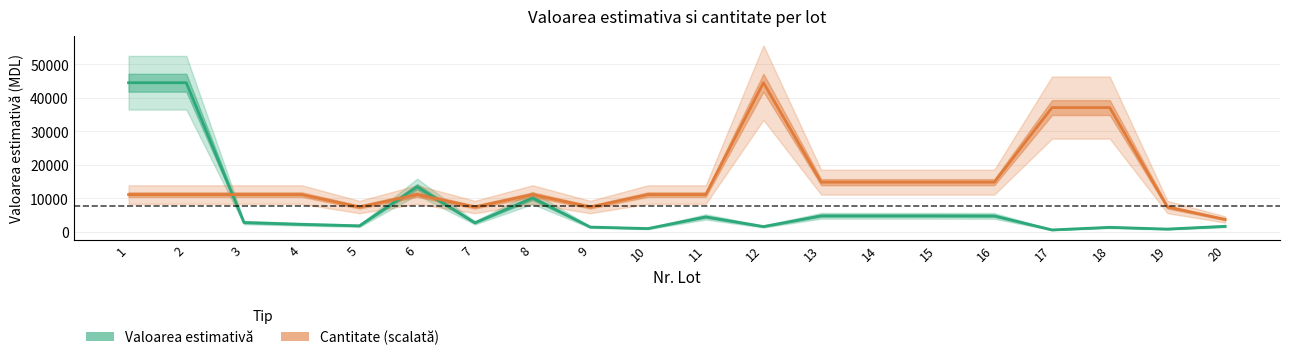

Which category has the lowest value in the Valoarea estimativă series?

17